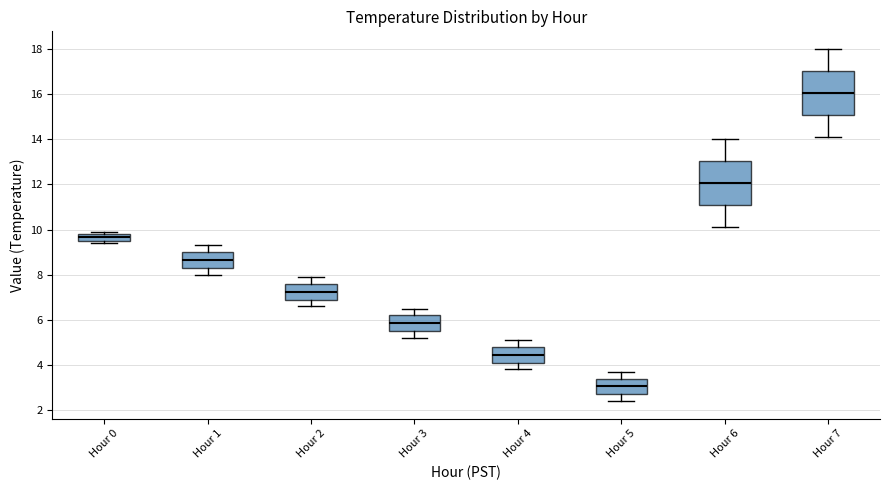

Which box has the lowest median line?

Hour 5